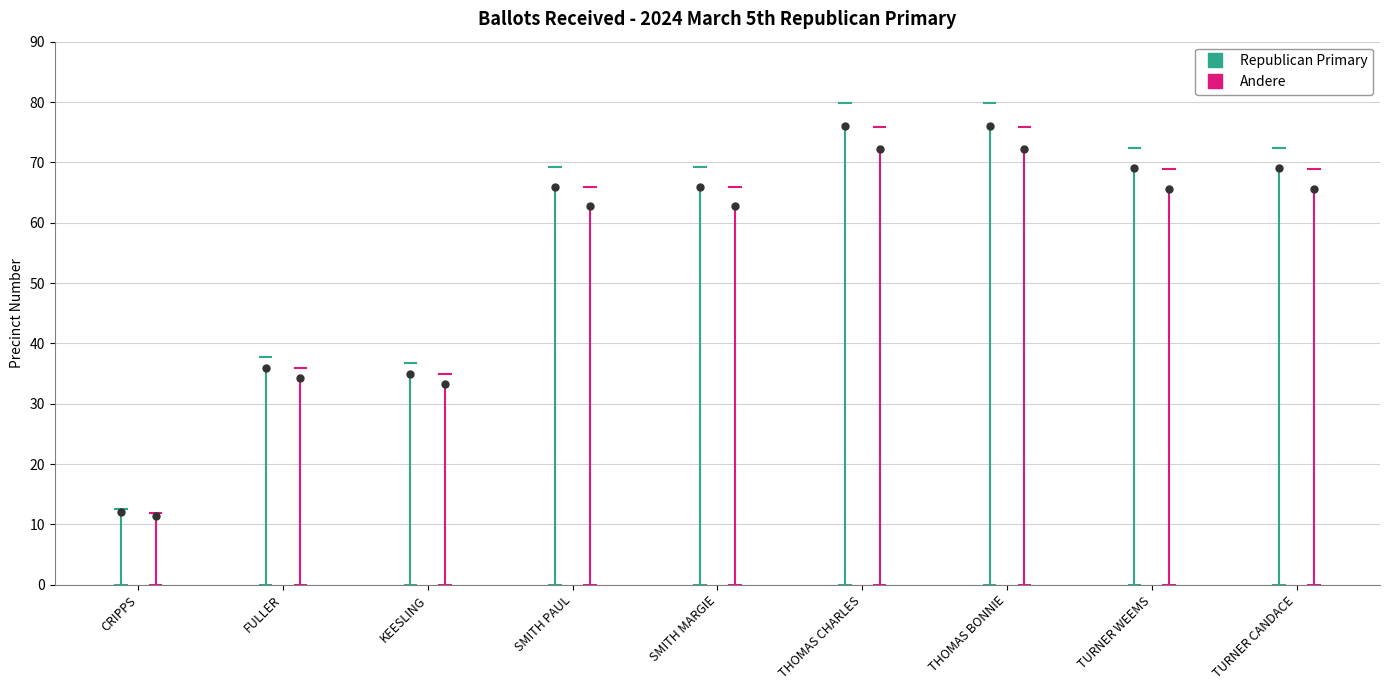

What is the label of the 3rd point from the left?

KEESLING